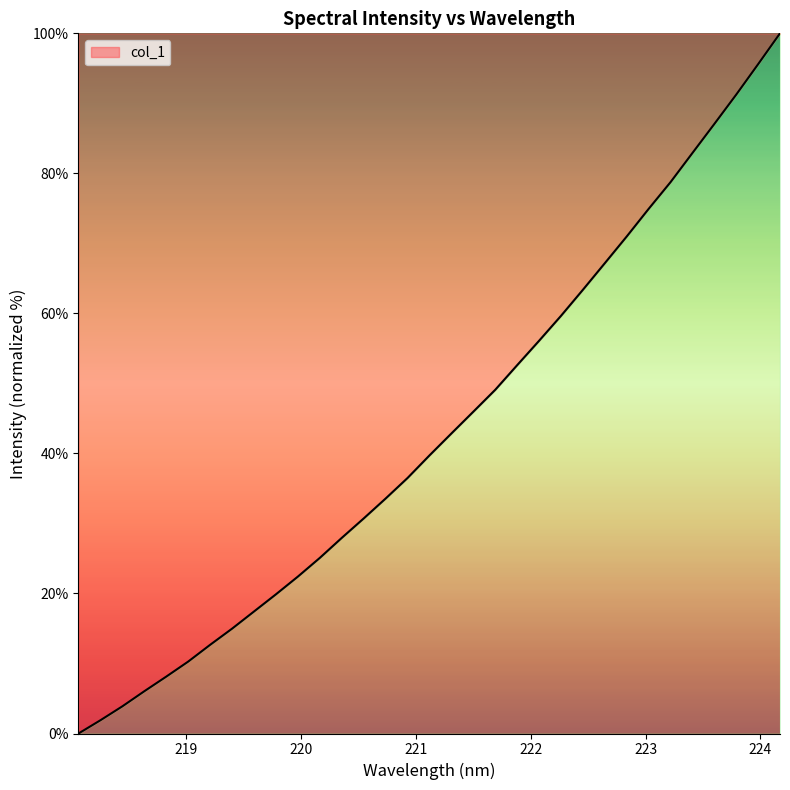

What is the difference between the maximum and minimum values?

100.0